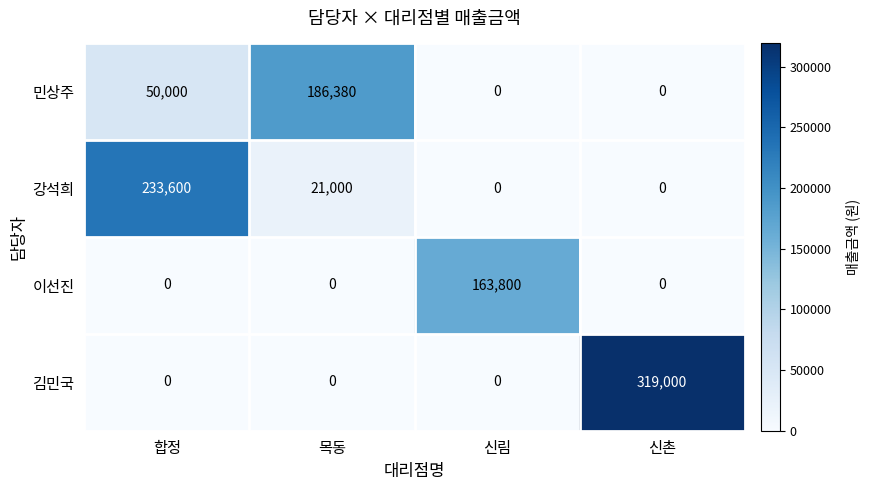

Which label corresponds to the largest value in the chart?

신촌